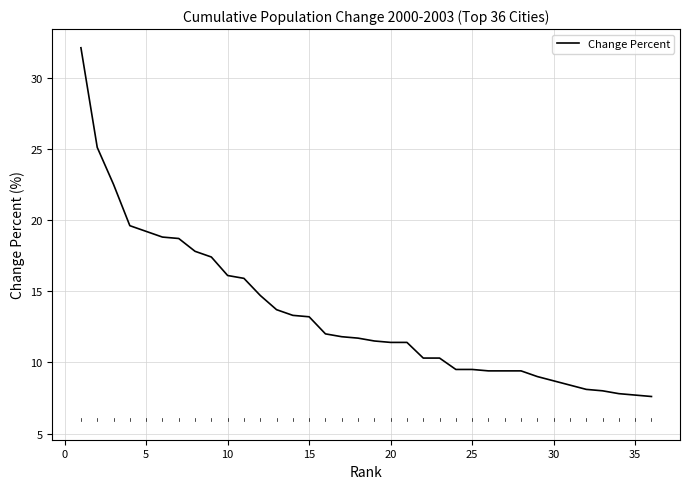

Is this an area chart (filled region under the line)?

No